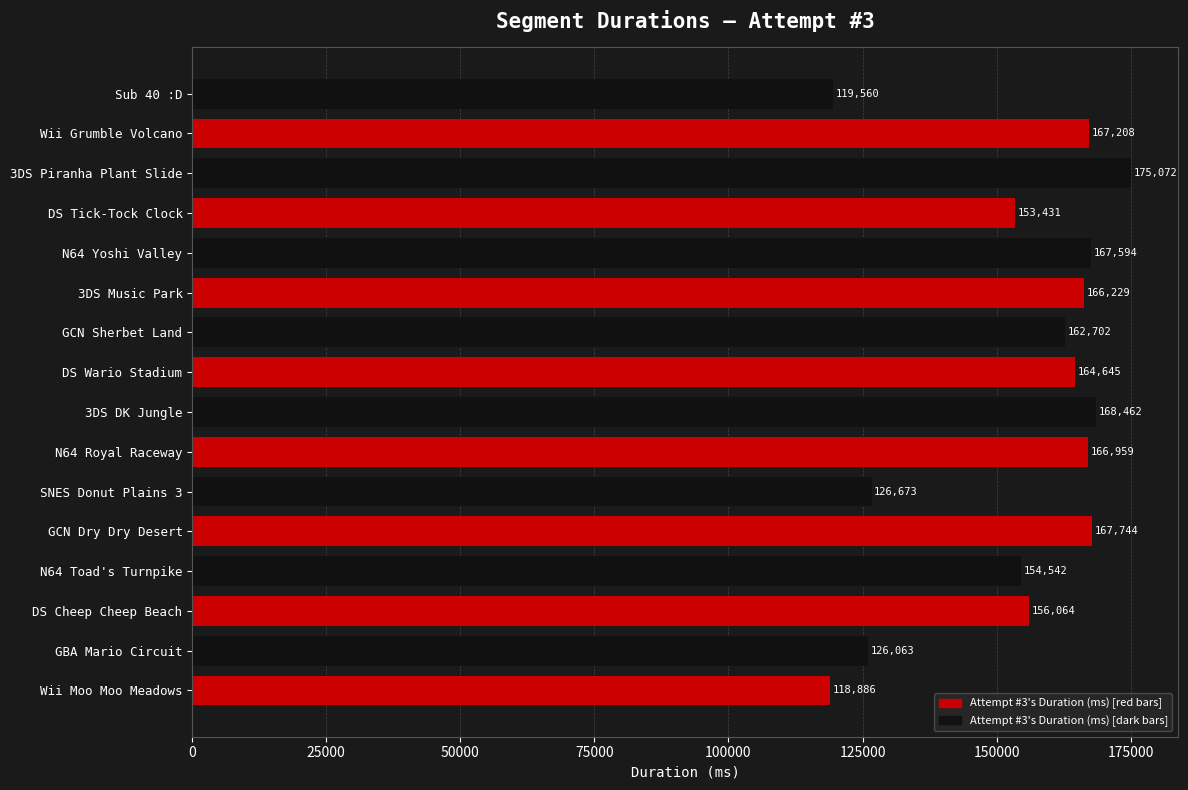

What is the difference between the values at Wii Moo Moo Meadows and SNES Donut Plains 3?

7787